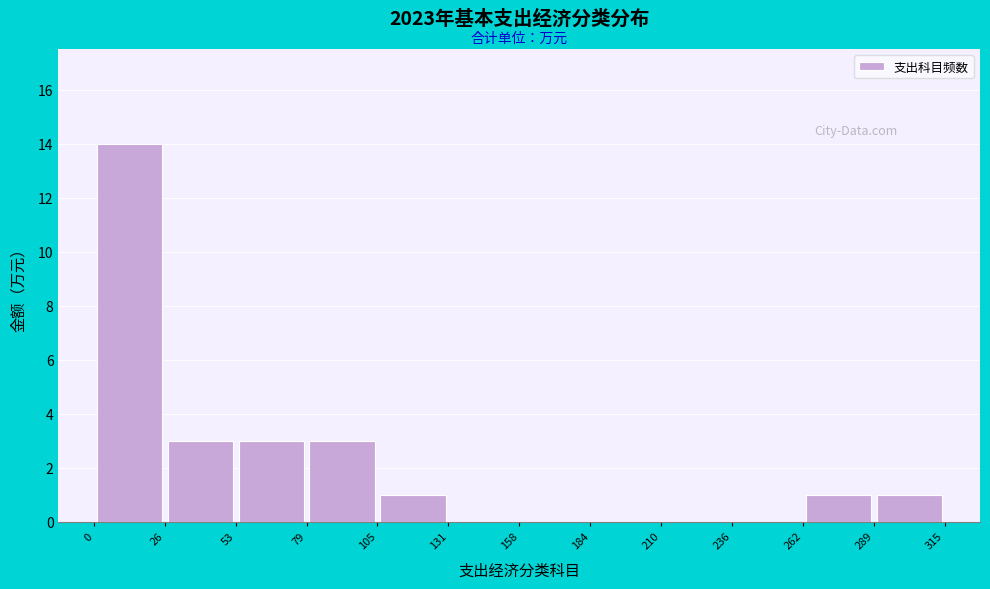

How tall is the bar that spans 105 to 131 on the x-axis? The values are not printed on the chart, so give them approximately, as read against the axis.

1